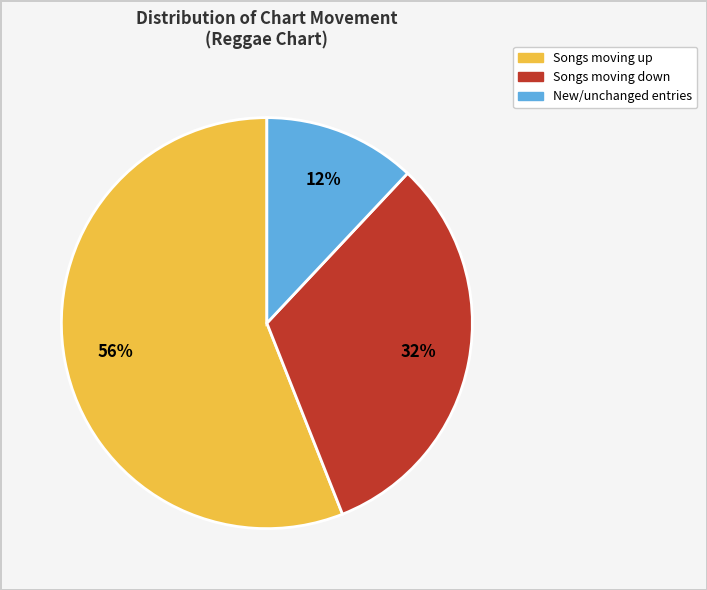

To the nearest percent, what is the difference between the largest and smallest slice percentages?

44%